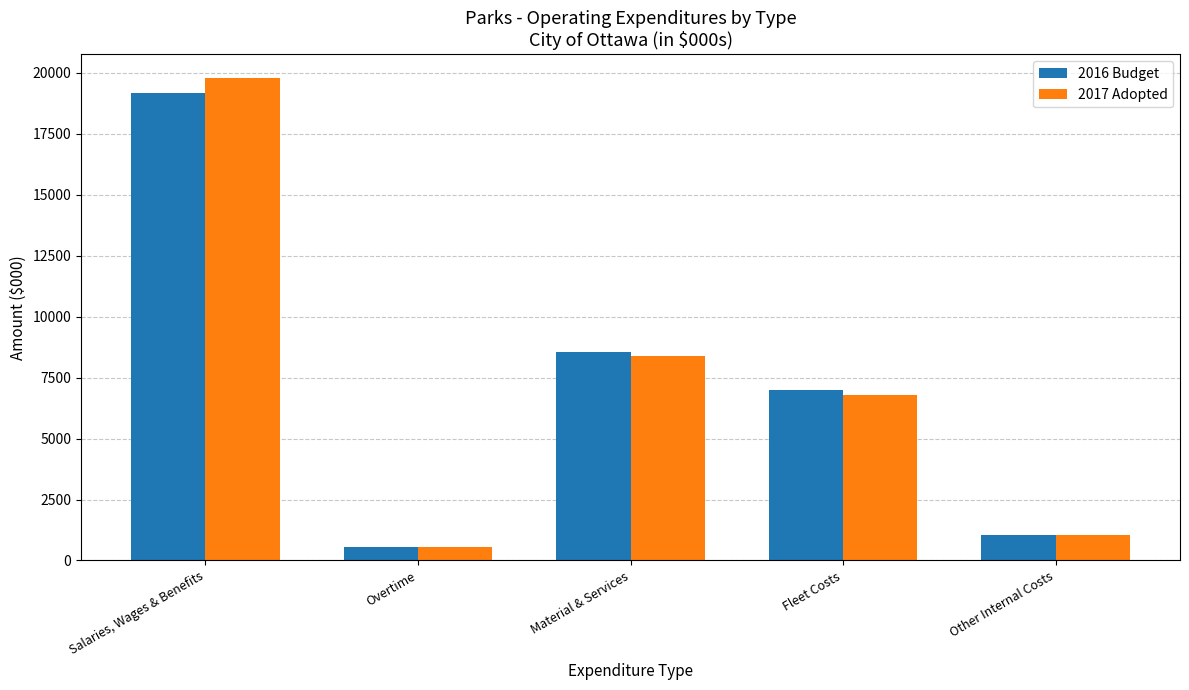

What is the total value across all series at Other Internal Costs?

2088